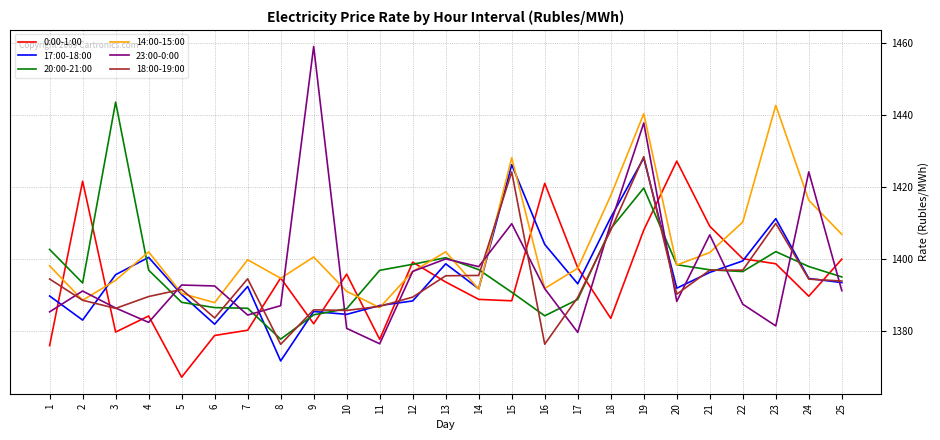

What is the sum of the 17:00-18:00 values at 24 and 4?

2795.1